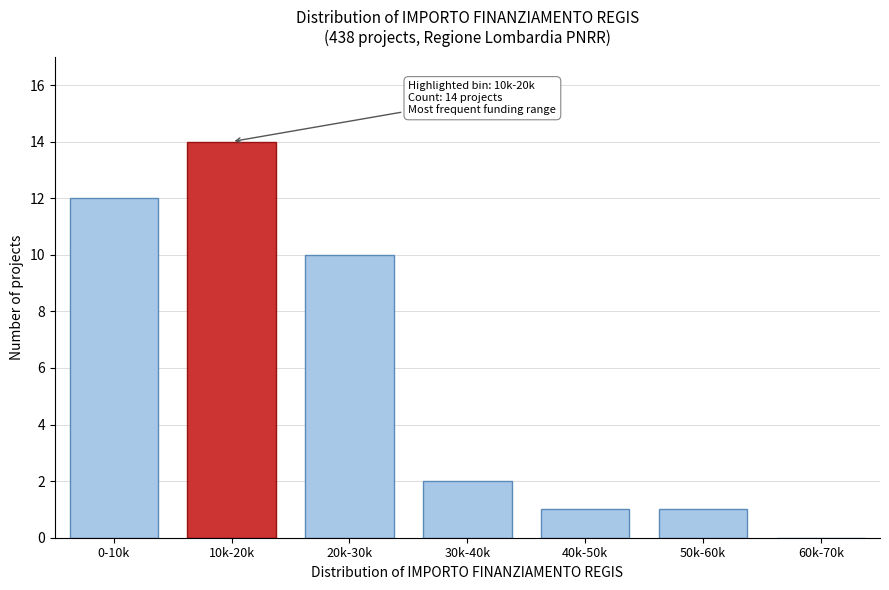

Reading right to left, list all the values displayed in this chart.

60k-70k=0	50k-60k=1	40k-50k=1	30k-40k=2	20k-30k=10	10k-20k=14	0-10k=12